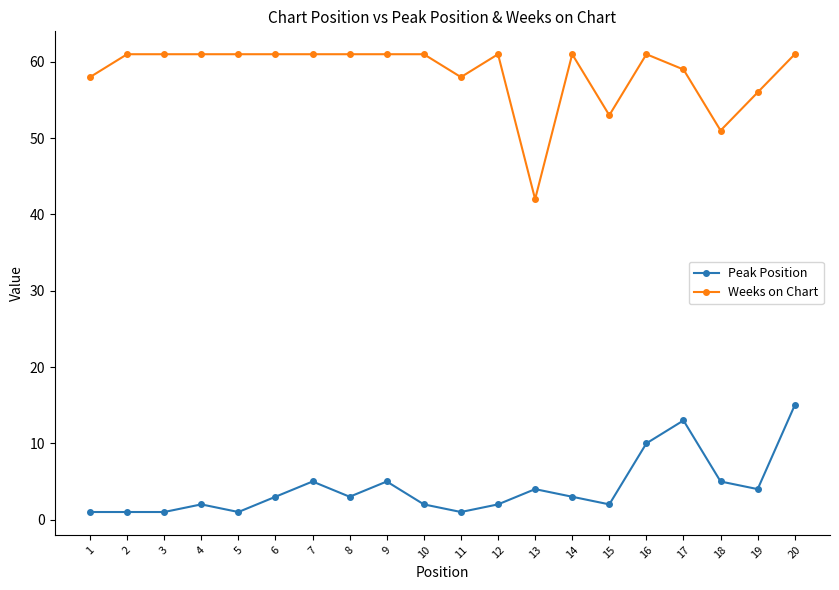

Reading right to left, transcribe all the data shown in this chart.

Peak Position: 15	4	5	13	10	2	3	4	2	1	2	5	3	5	3	1	2	1	1	1
Weeks on Chart: 61	56	51	59	61	53	61	42	61	58	61	61	61	61	61	61	61	61	61	58